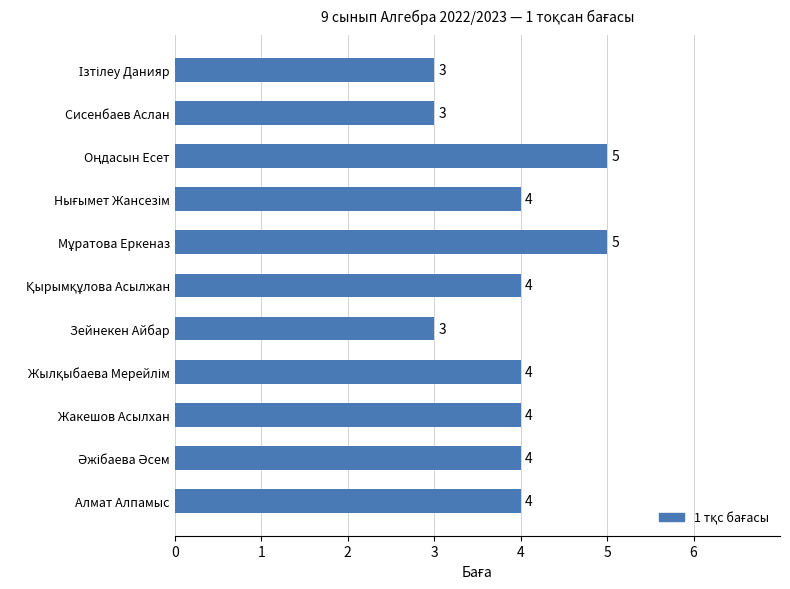

How many bars are there in total?

11